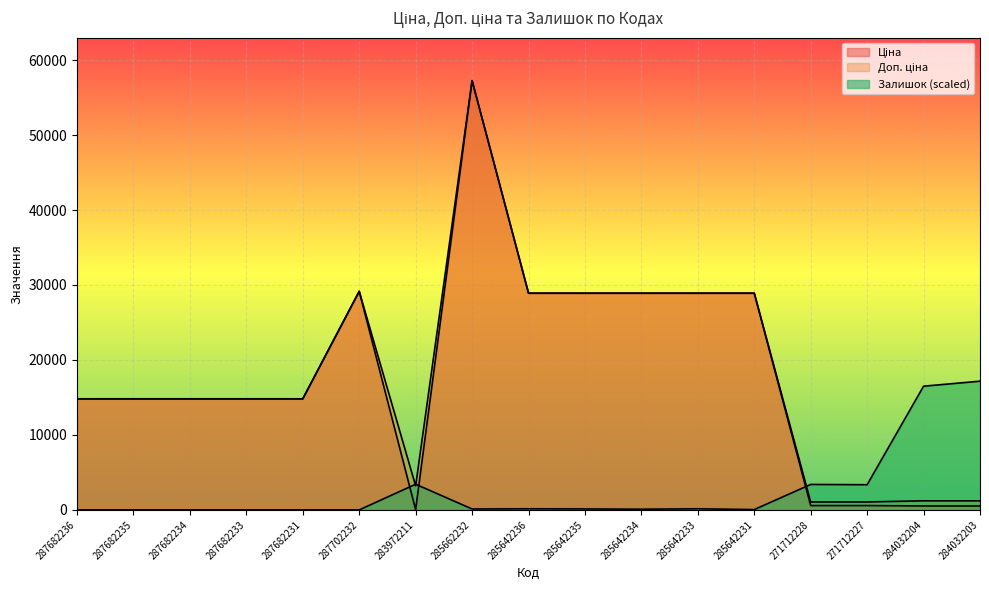

True or false: Доп. ціна has a value of 14809.6 at 285662232.

False